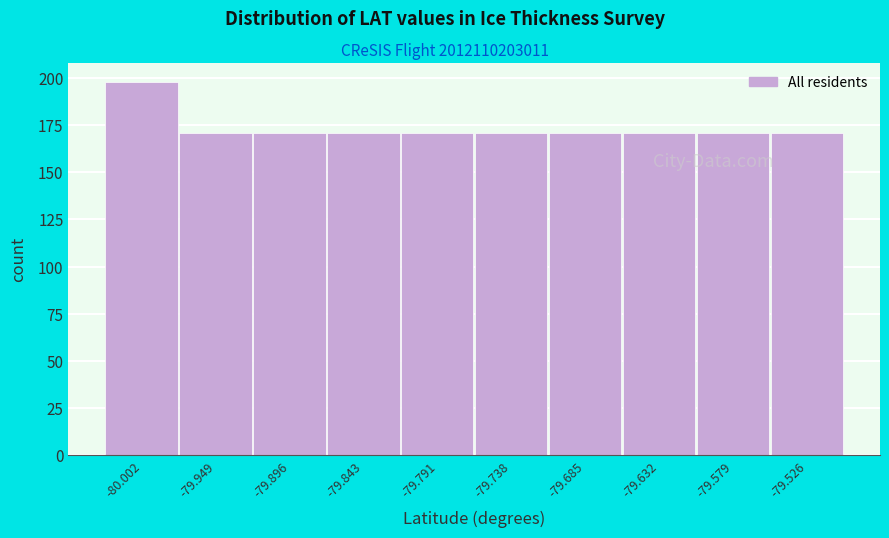

Over which range of the x-axis is the bar tallest?

-80.03 to -79.98